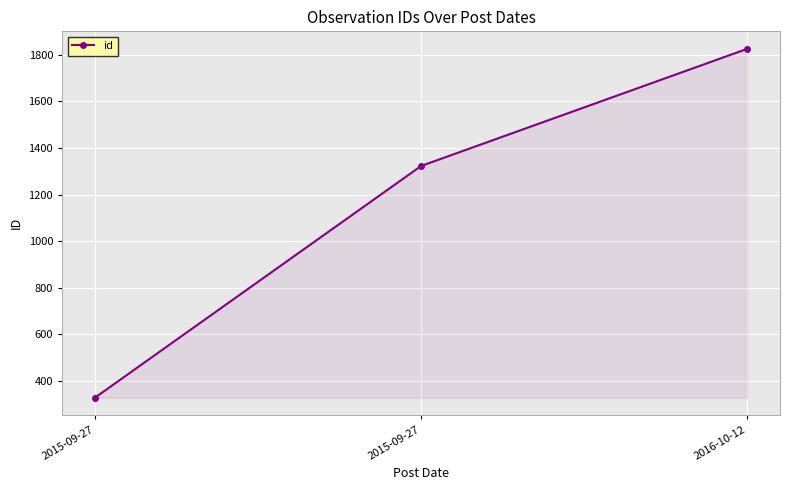

Count the number of categories in the chart.

3